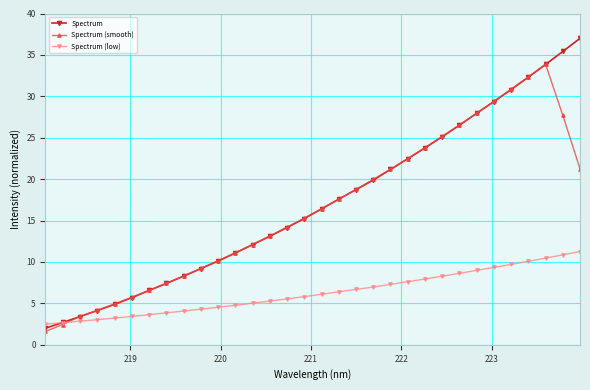

At how many categories does at least one series exceed 15?

17